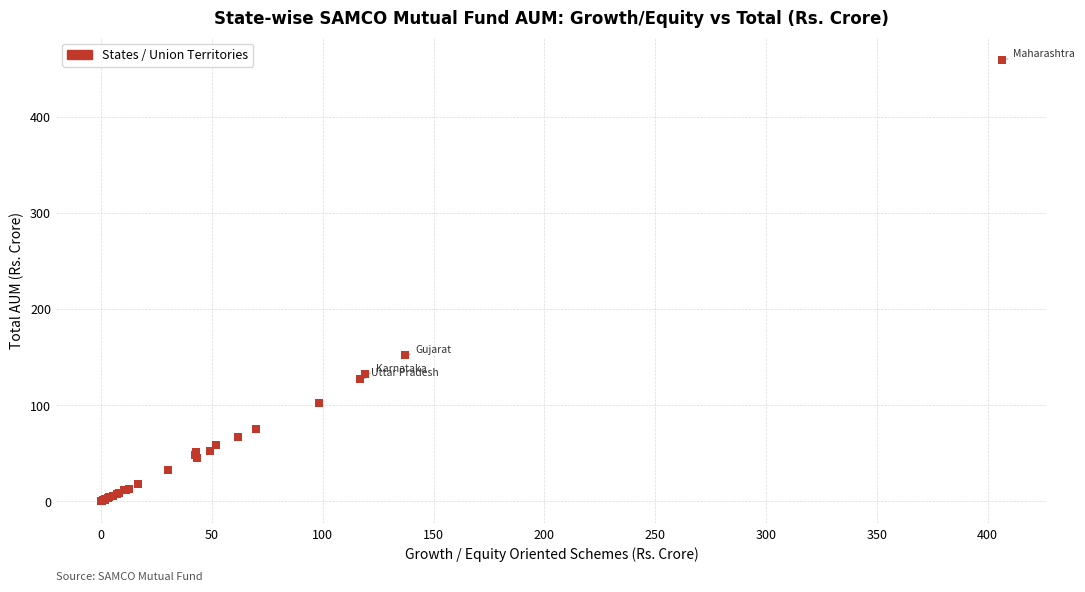

What Y value in the scatter plot is closest to 229?

151.6